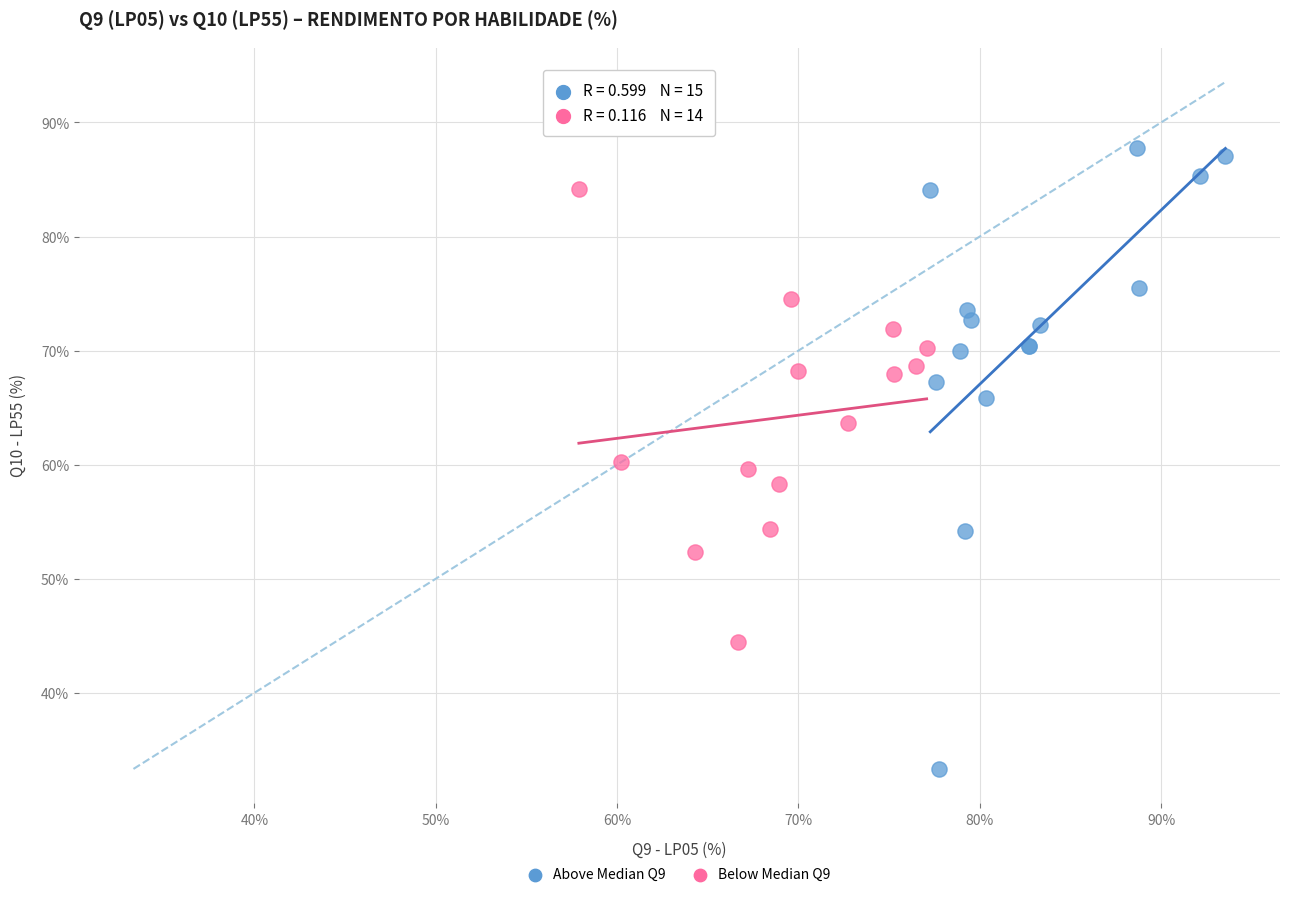

Which series reaches the maximum Y coordinate?

Above Median Q9